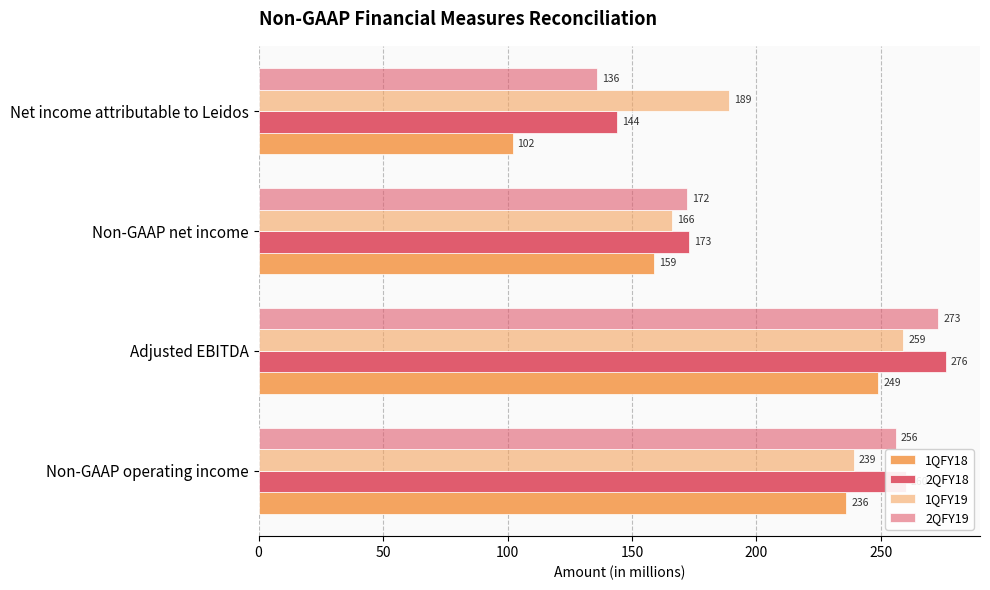

Which series has the largest total across all categories?

2QFY18